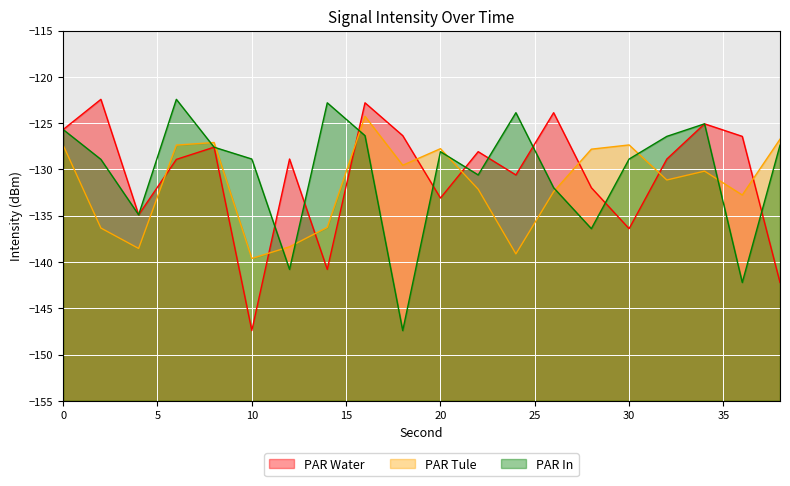

What is the minimum value shown in the chart?

-147.4